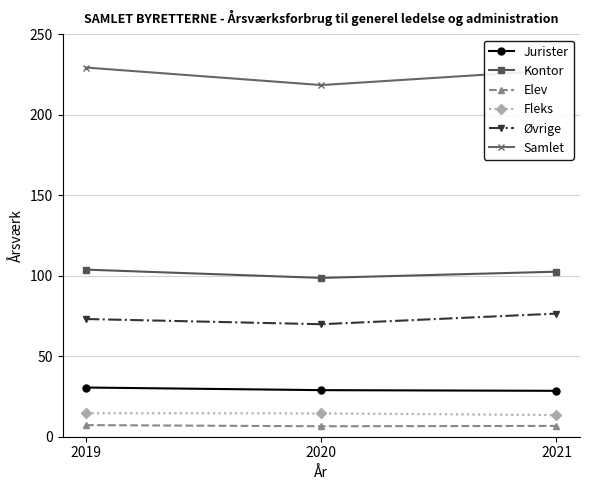

What is the total value across all series at 2019?

458.6